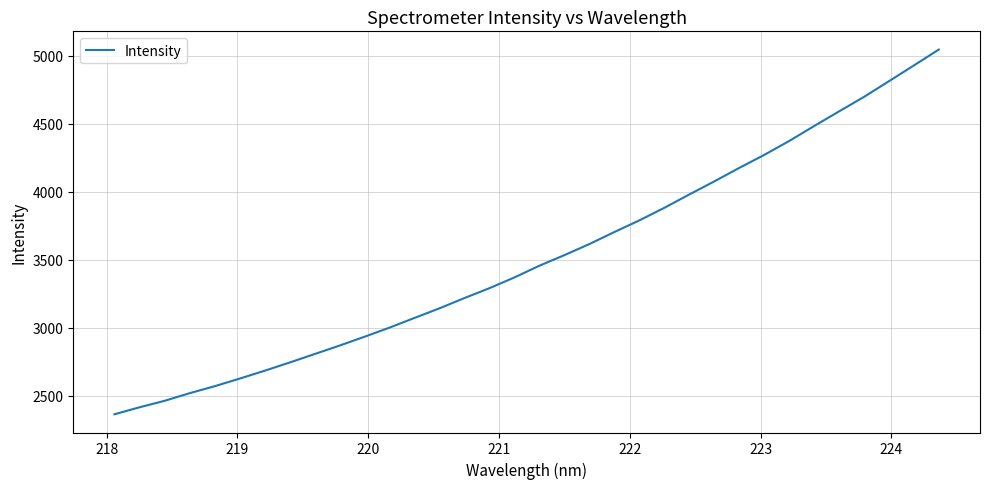

What is the difference between the maximum and minimum values?

2681.8